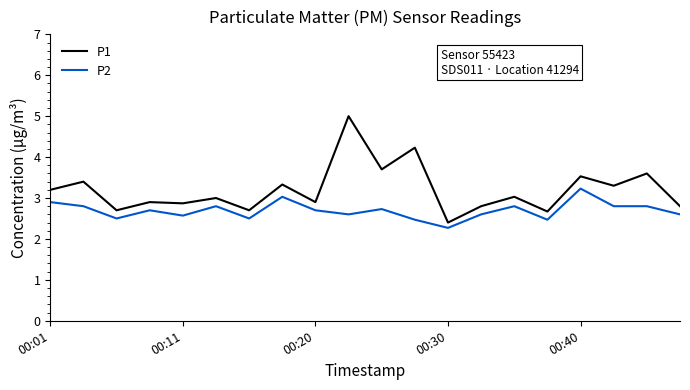

What is the smallest value displayed?

2.3